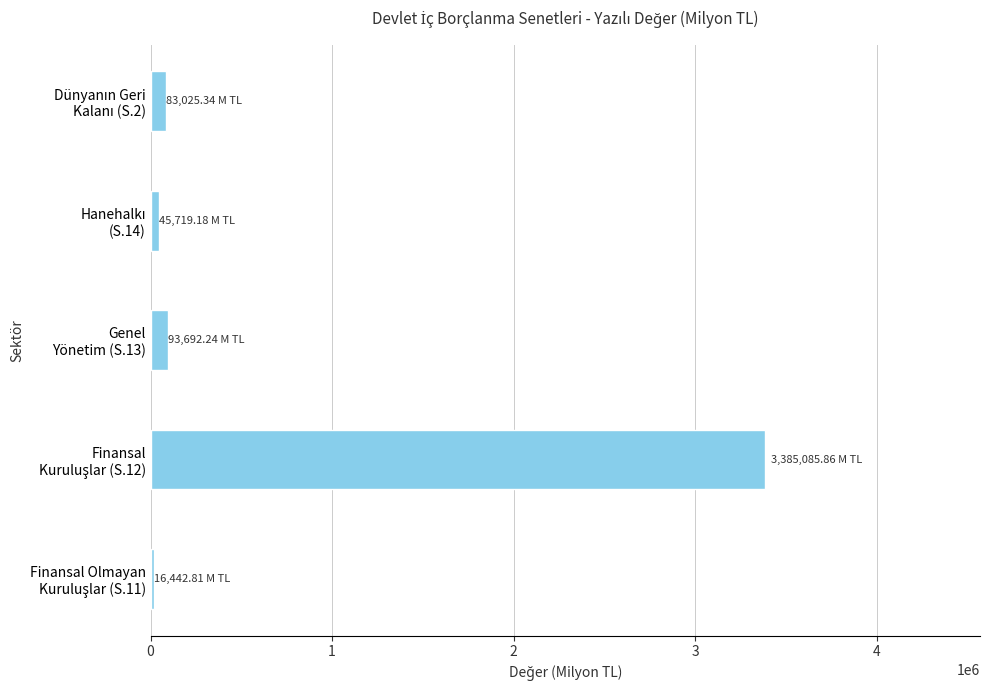

Count the number of categories in the chart.

5